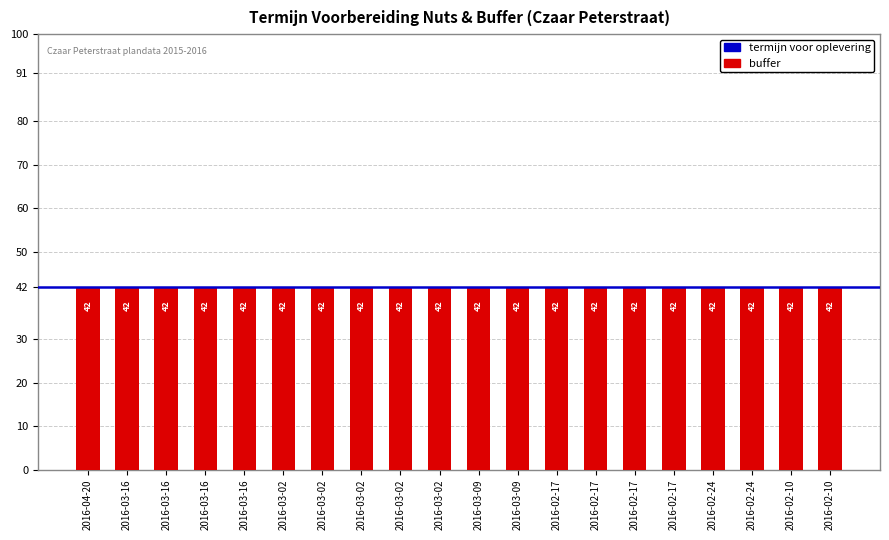

Which category has the lowest value across all series?

2016-04-20